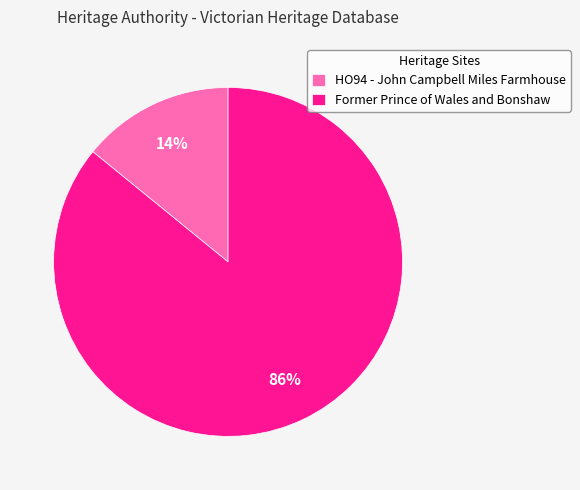

What is the largest slice in the pie chart?

Former Prince of Wales and Bonshaw